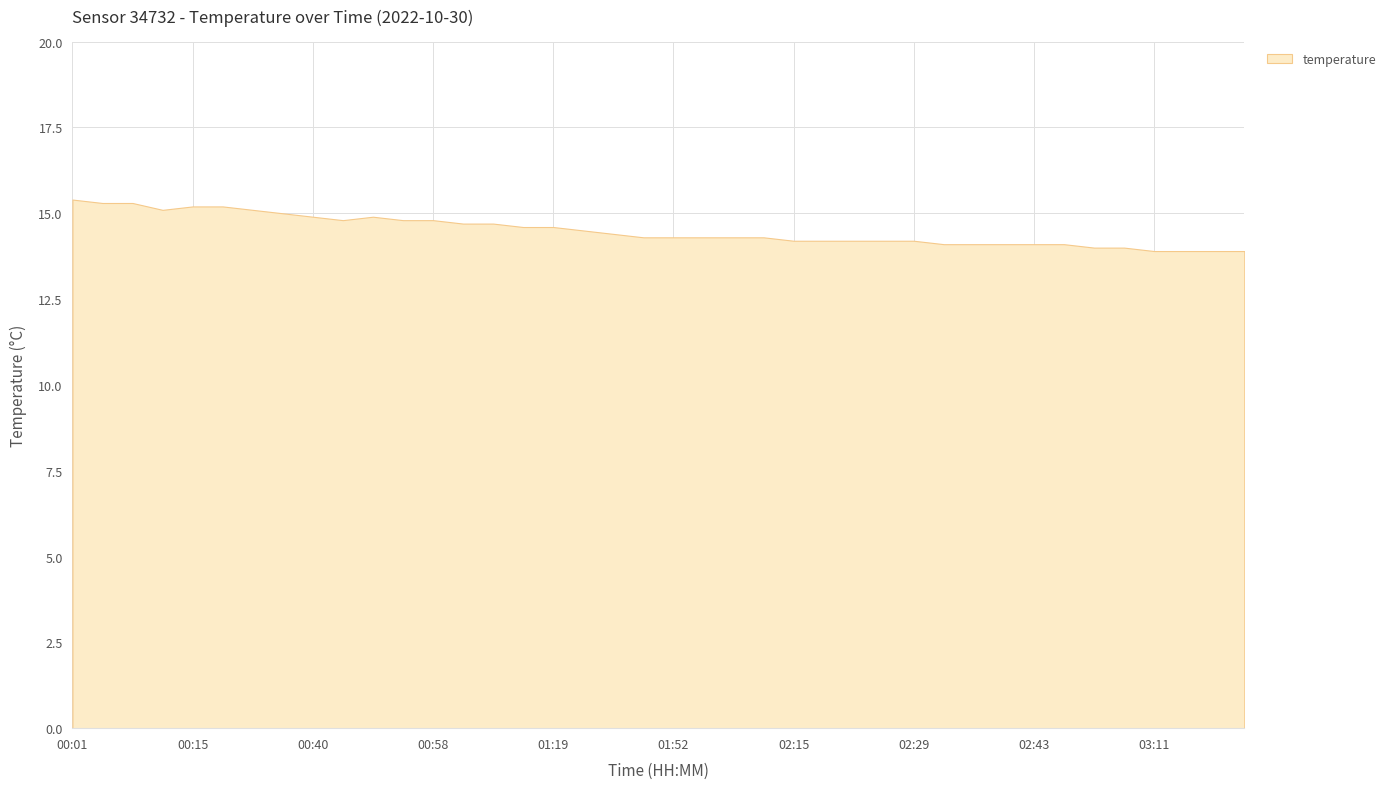

What is the smallest value displayed?

13.9